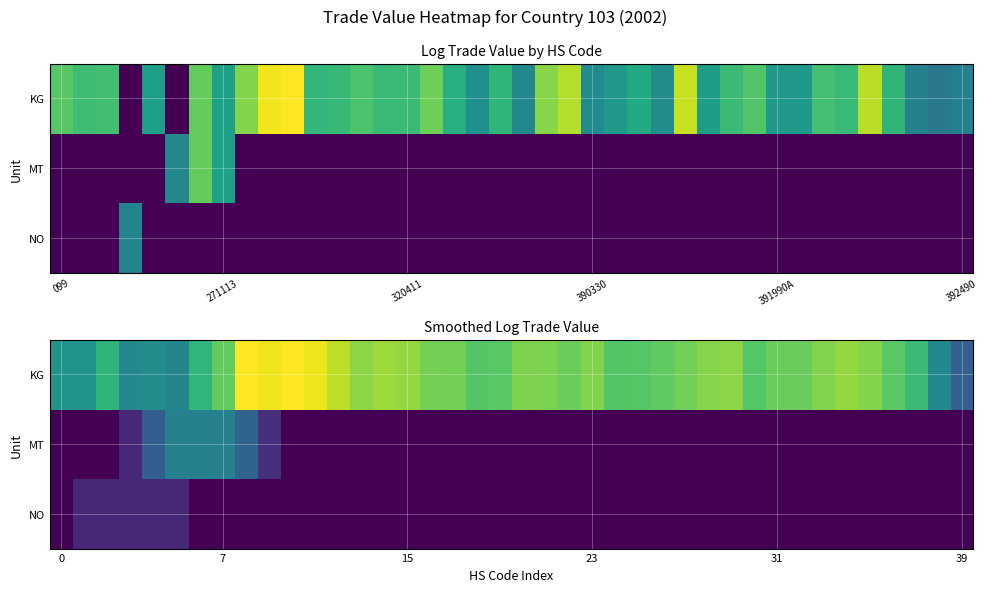

Which series has the widest spread of values?

KG